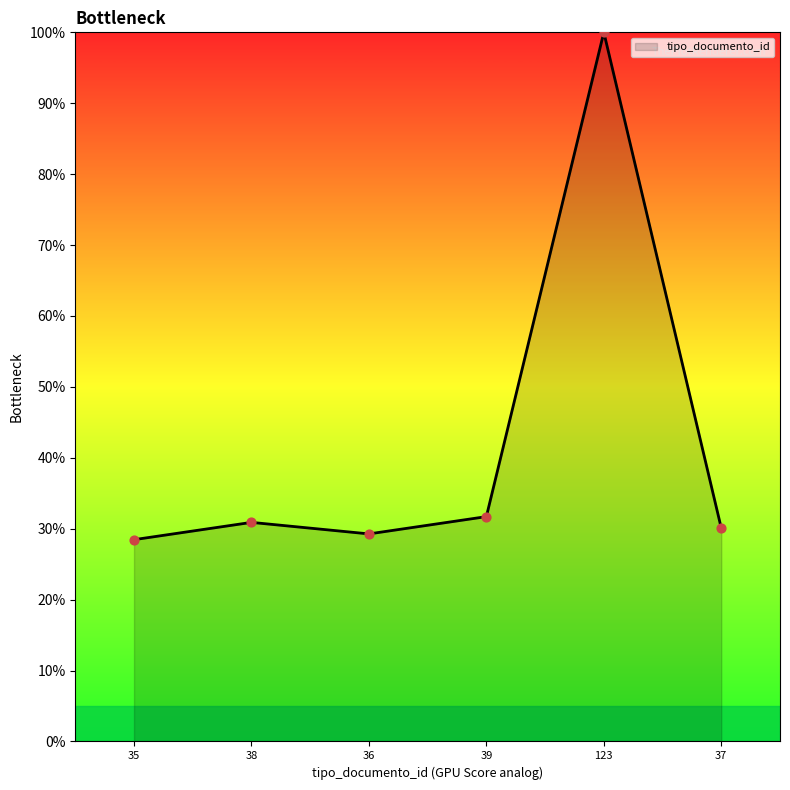

What is the change in value from 38 to 123?

+69.1